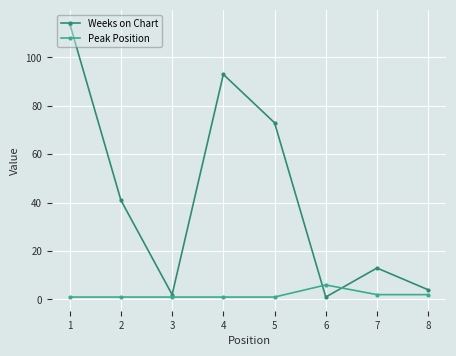

Is it true that Peak Position equals 6 at 6?

True